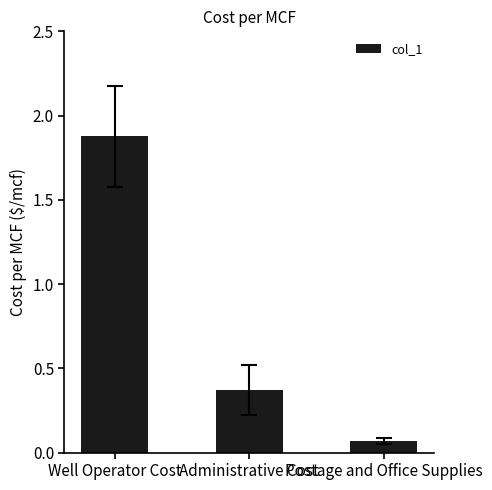

What position from the right is Postage and Office Supplies?

1